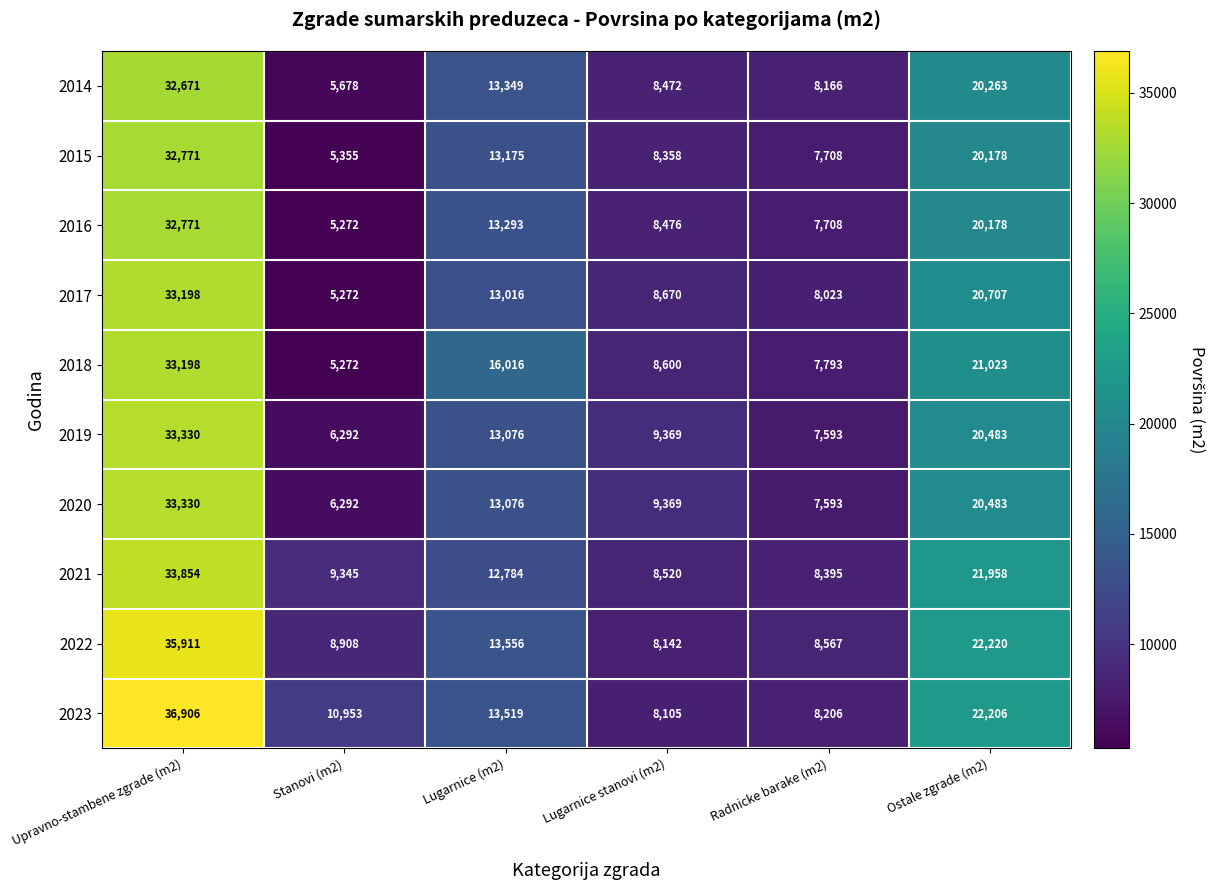

Which category has the lowest value across all series?

Stanovi (m2)